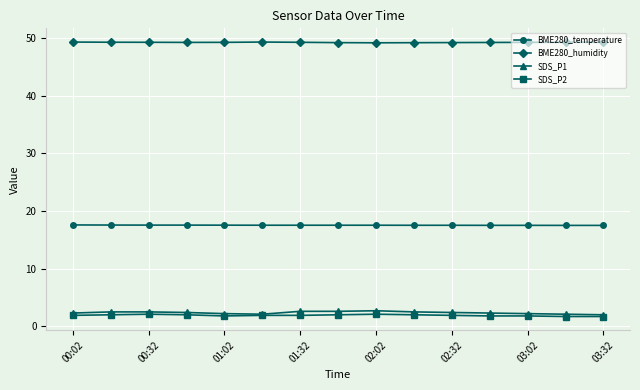

Which series has the widest spread of values?

SDS_P1